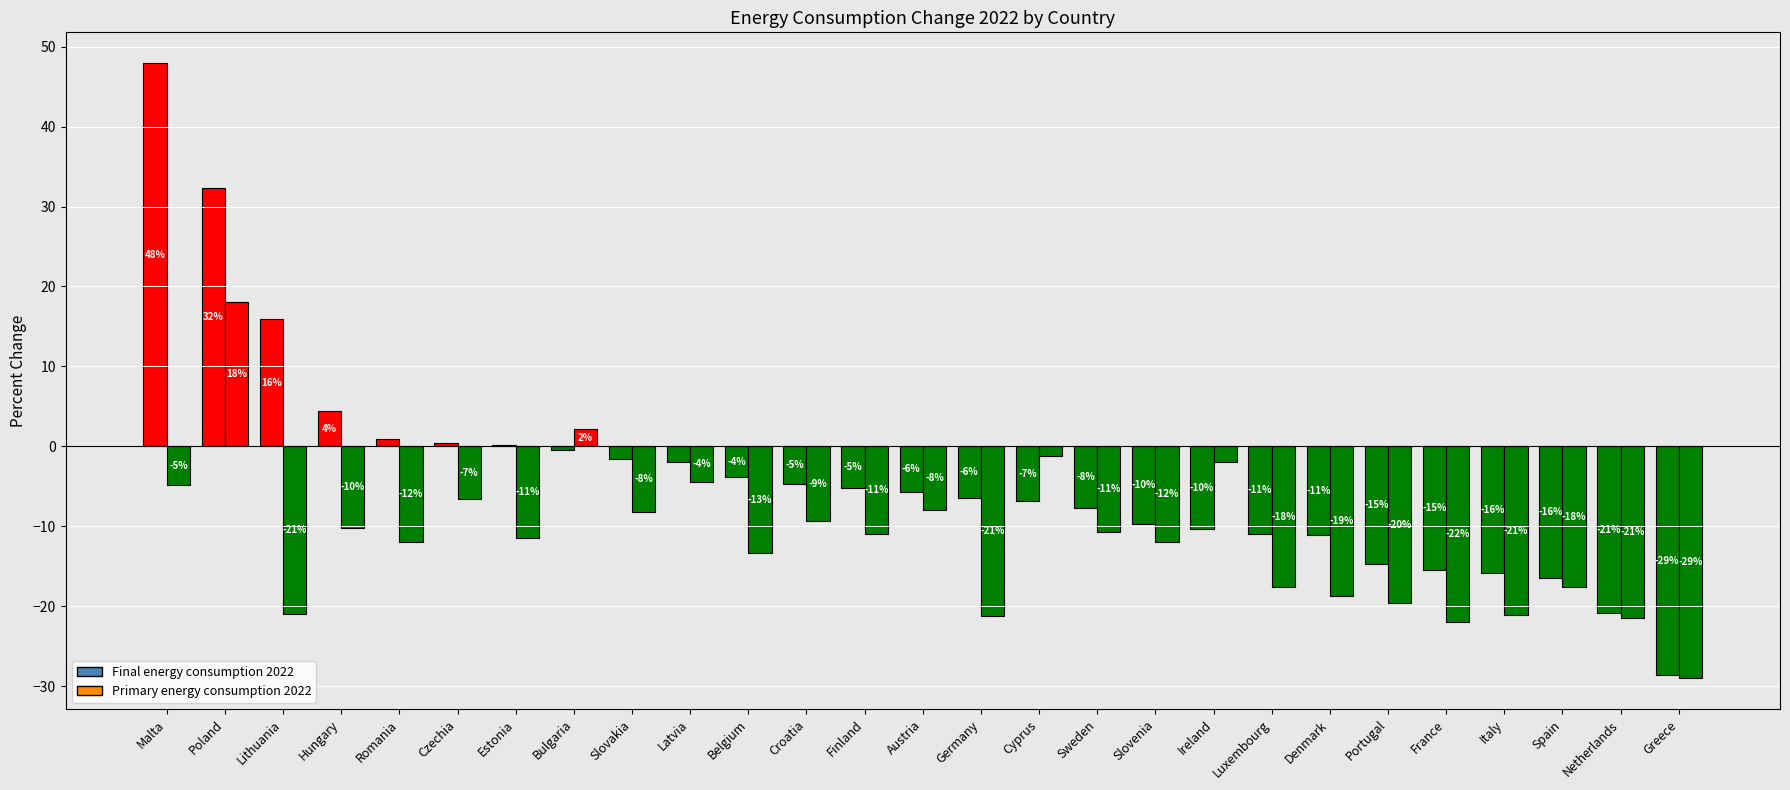

Are the bars grouped side by side (vs. stacked)?

Yes